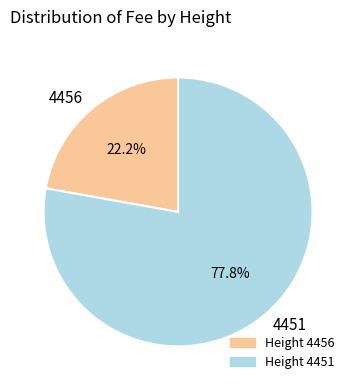

Count the number of slices in the pie.

2